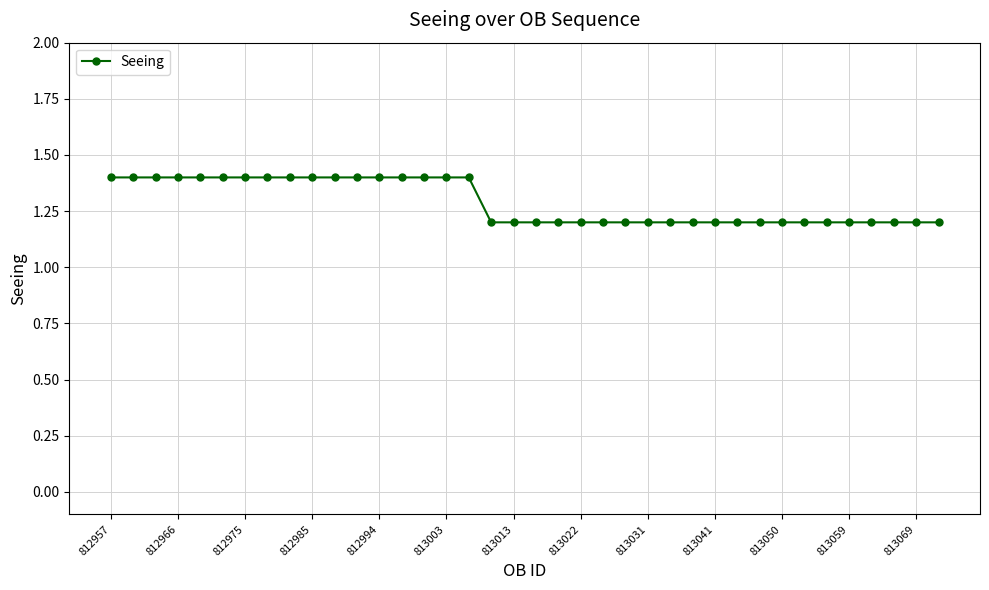

What is the value of the 1st point from the left?

1.4